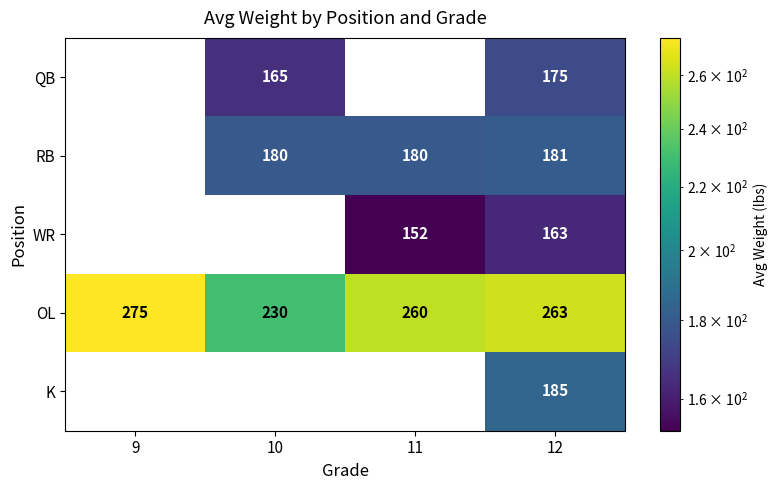

The RB series shows 302.7 at 10. True or false?

False